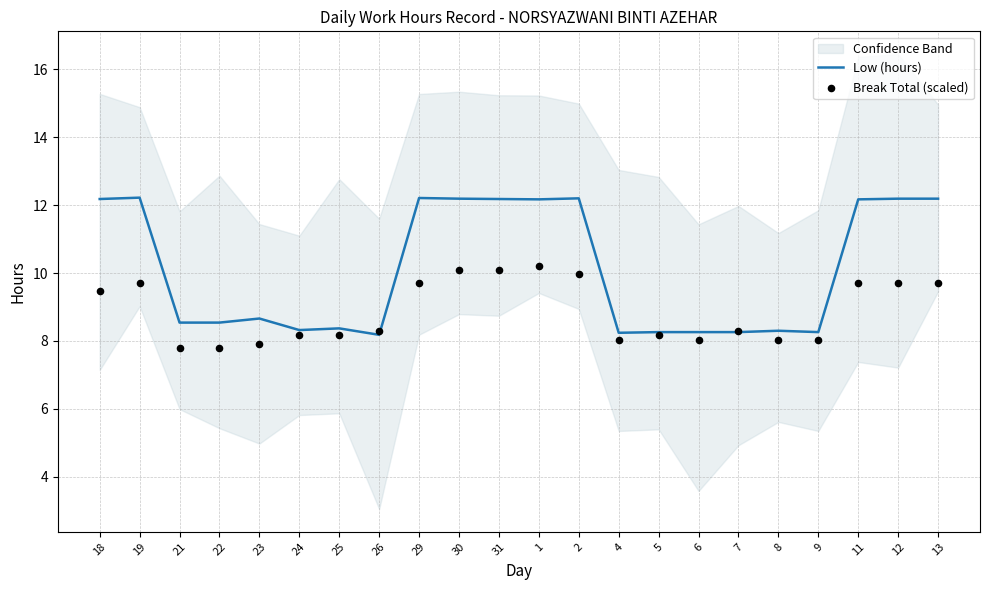

At how many categories does at least one series exceed 9?

10